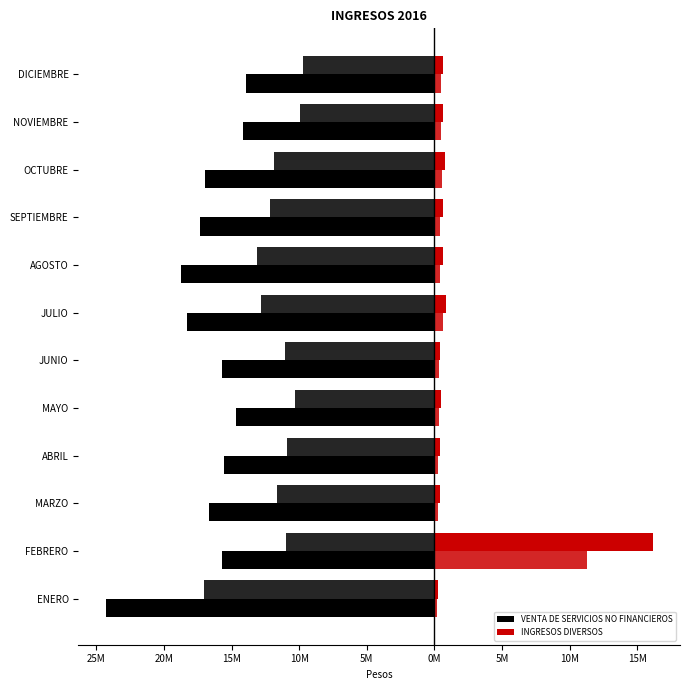

Count the number of categories in the chart.

12